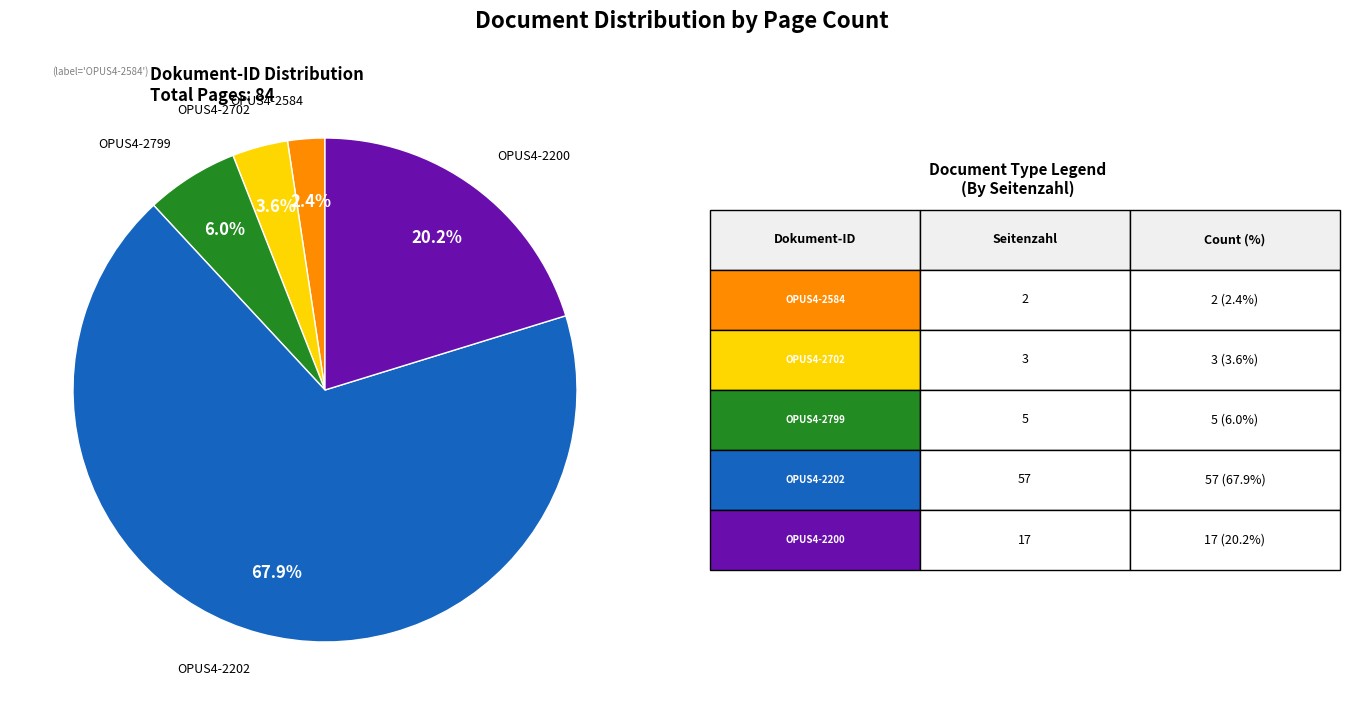

Is there any slice that represents more than half of the pie?

Yes